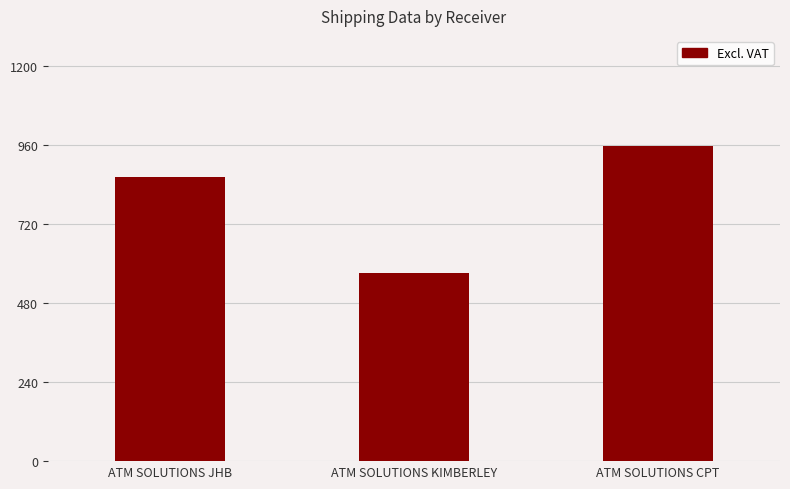

What is the label of the 2nd bar from the left?

ATM SOLUTIONS KIMBERLEY